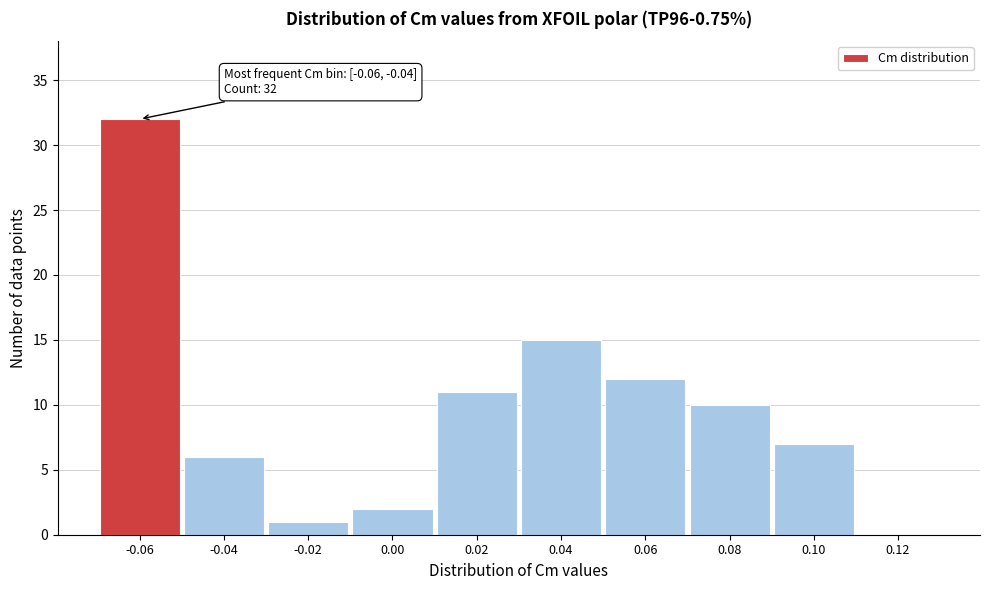

Reading right to left, list all the values displayed in this chart.

0.12=0	0.10=7	0.08=10	0.06=12	0.04=15	0.02=11	0.00=2	-0.02=1	-0.04=6	-0.06=32